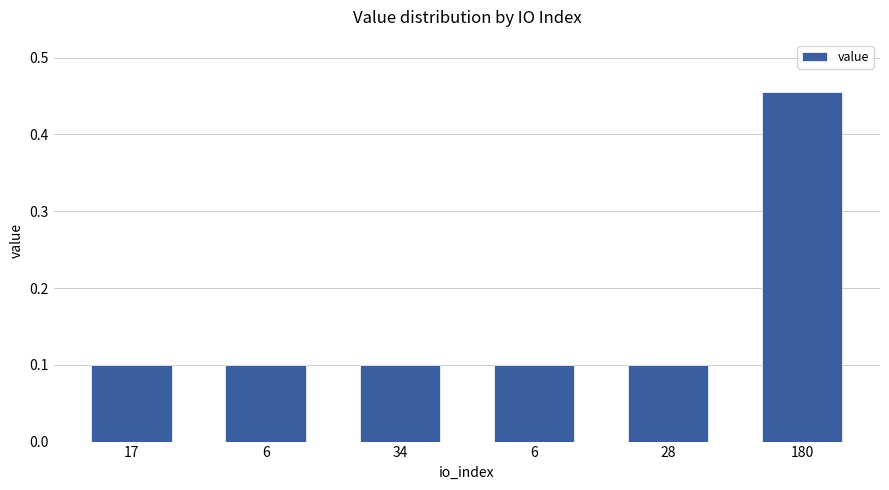

Are the bars grouped side by side (vs. stacked)?

No